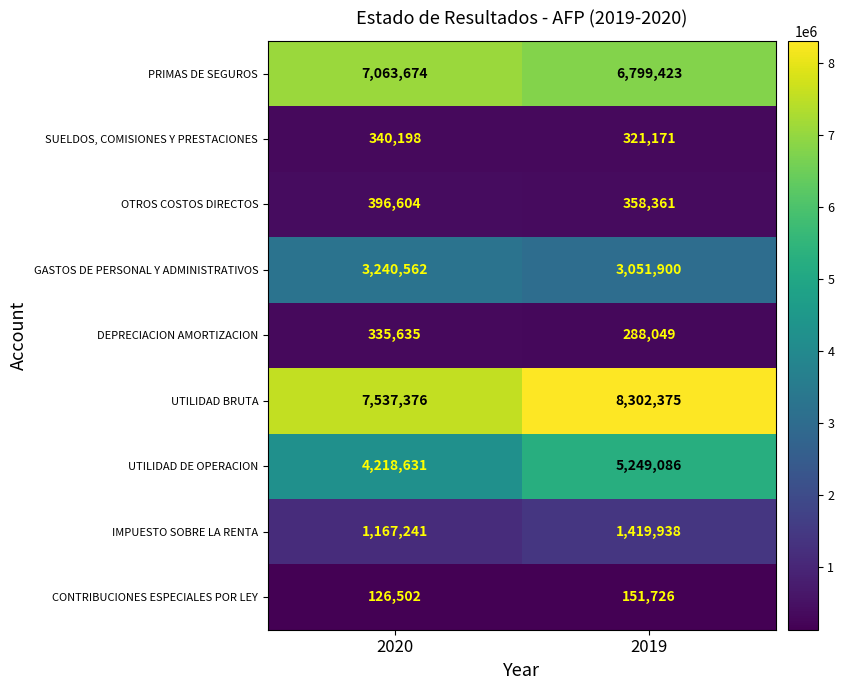

Reading left to right, extract all data points from this chart.

PRIMAS DE SEGUROS: 7063674	6799423
SUELDOS, COMISIONES Y PRESTACIONES: 340198	321171
OTROS COSTOS DIRECTOS: 396604	358361
GASTOS DE PERSONAL Y ADMINISTRATIVOS: 3240562	3051900
DEPRECIACION AMORTIZACION: 335635	288049
UTILIDAD BRUTA: 7537376	8302375
UTILIDAD DE OPERACION: 4218631	5249086
IMPUESTO SOBRE LA RENTA: 1167241	1419938
CONTRIBUCIONES ESPECIALES POR LEY: 126502	151726